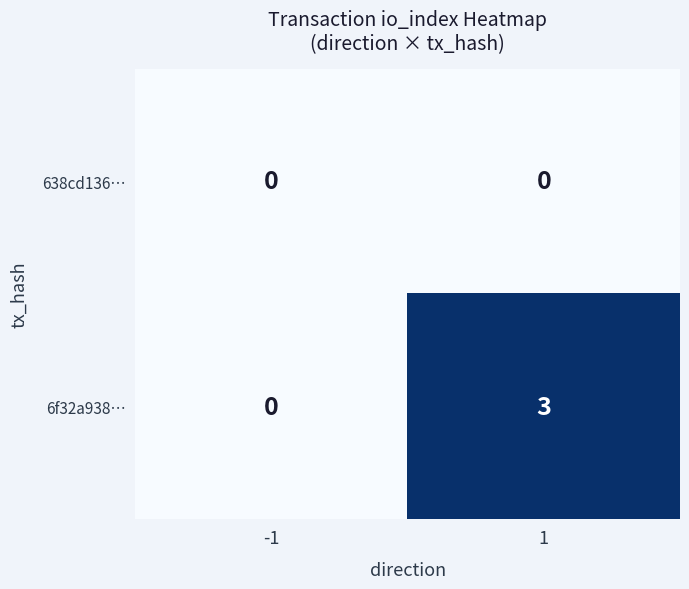

At how many categories does at least one series exceed 1?

1